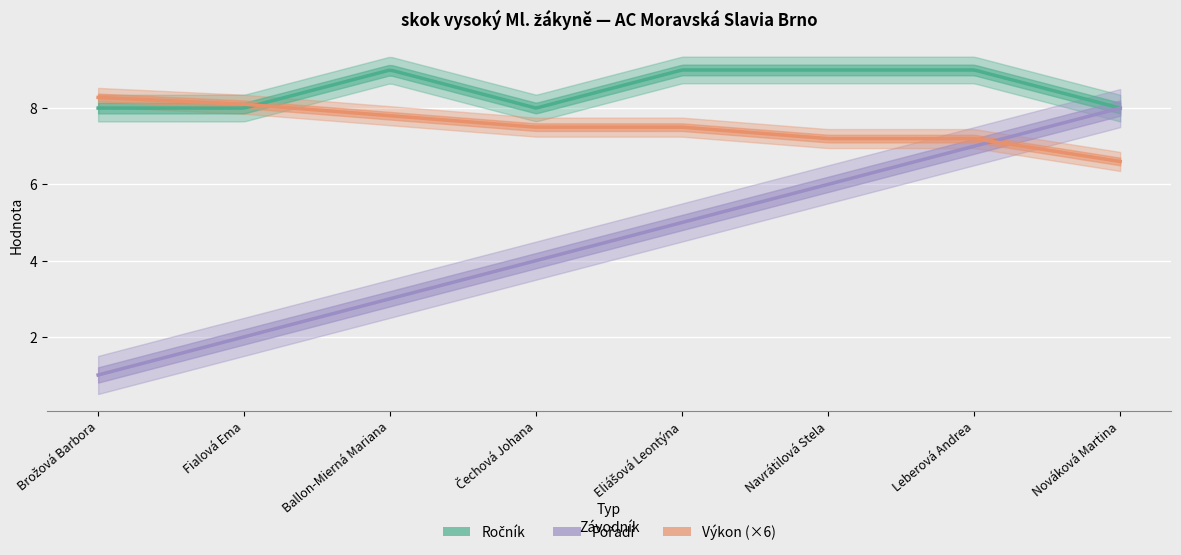

Is it true that Ročník equals 5 at Fialová Ema?

False